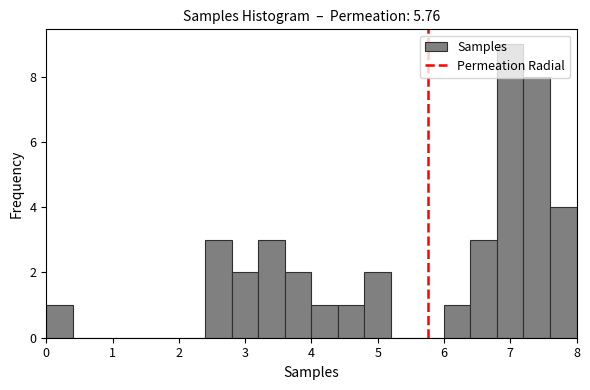

Reading left to right, transcribe this chart: for each bar, give the range it covers on the x-axis and its height. The values are not printed on the chart, so give them approximately, as read against the axis.

0.0 to 0.4: 1
0.4 to 0.8: 0
0.8 to 1.2: 0
1.2 to 1.6: 0
1.6 to 2.0: 0
2.0 to 2.4: 0
2.4 to 2.8: 3
2.8 to 3.2: 2
3.2 to 3.6: 3
3.6 to 4.0: 2
4.0 to 4.4: 1
4.4 to 4.8: 1
4.8 to 5.2: 2
5.2 to 5.6: 0
5.6 to 6.0: 0
6.0 to 6.4: 1
6.4 to 6.8: 3
6.8 to 7.2: 9
7.2 to 7.6: 8
7.6 to 8.0: 4